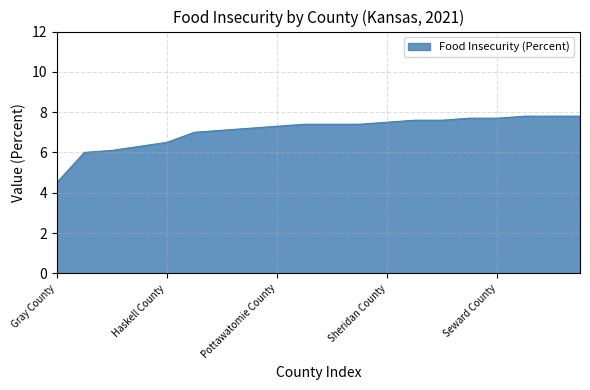

What is the difference between the maximum and minimum values?

3.3